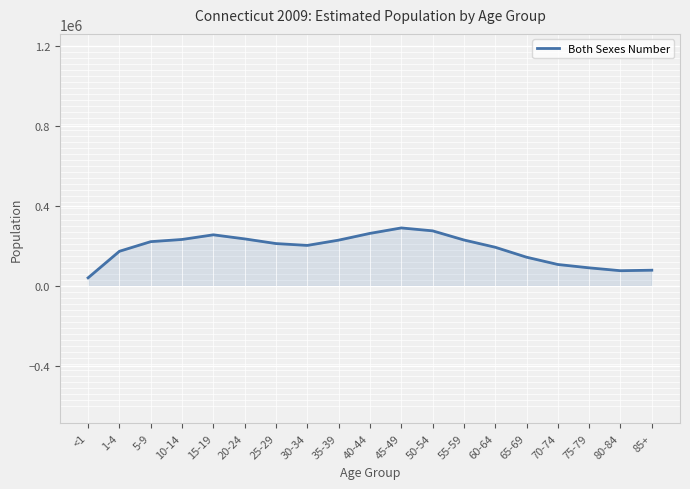

Is it true that the value at 35-39 is 227330?

True